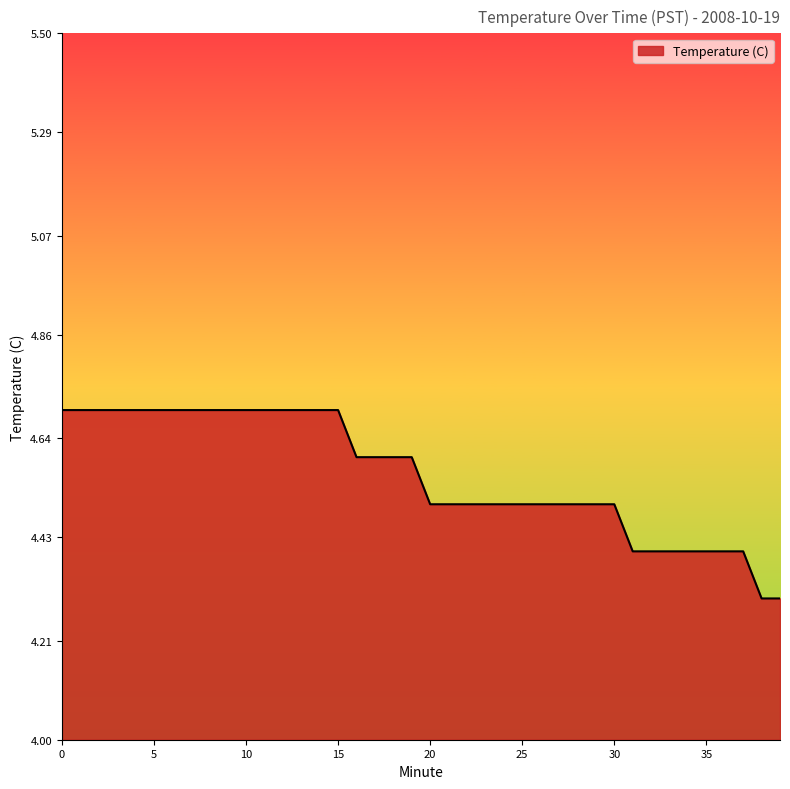

What is the difference between the maximum and minimum values?

0.4